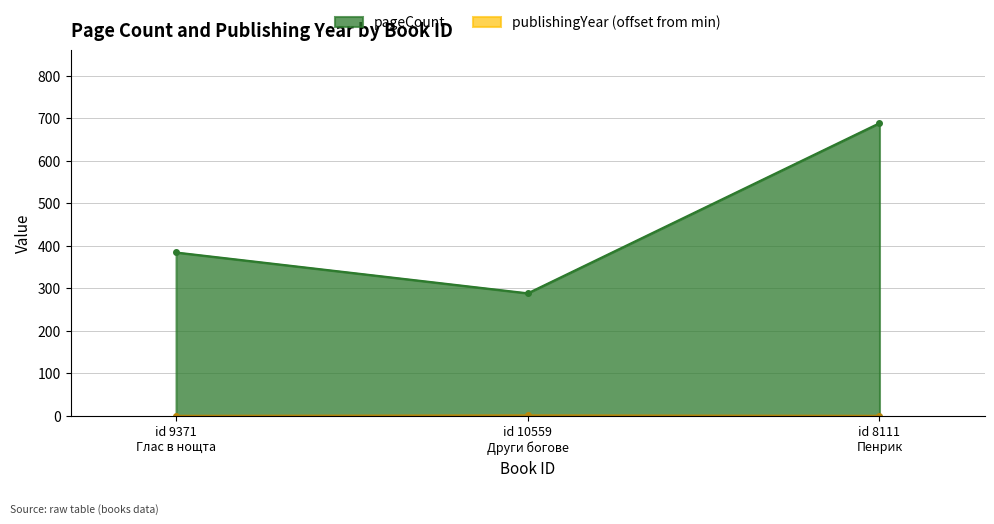

Does the chart display data point markers on the line(s)?

Yes